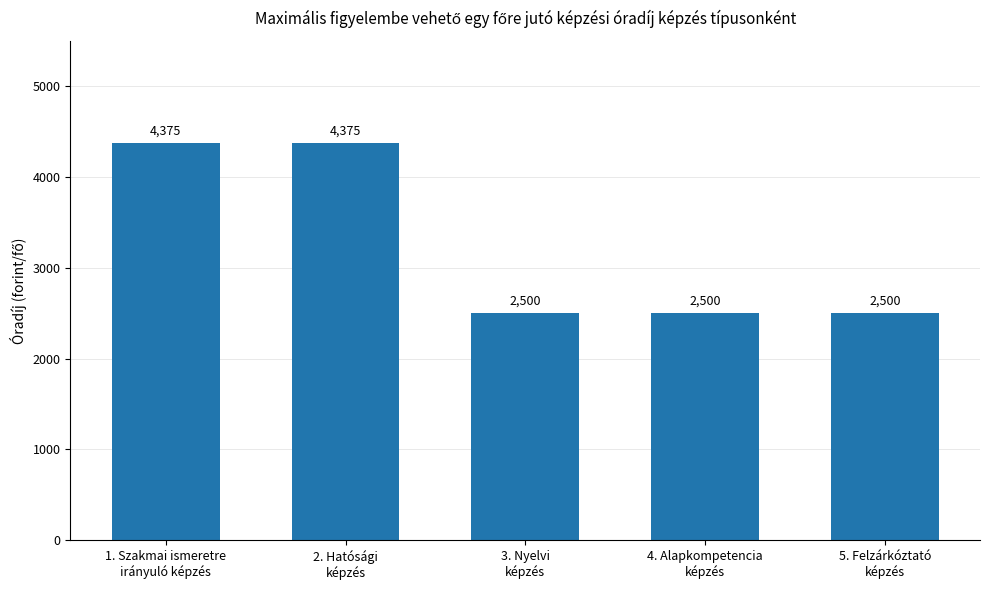

How many values exceed 2500?

2